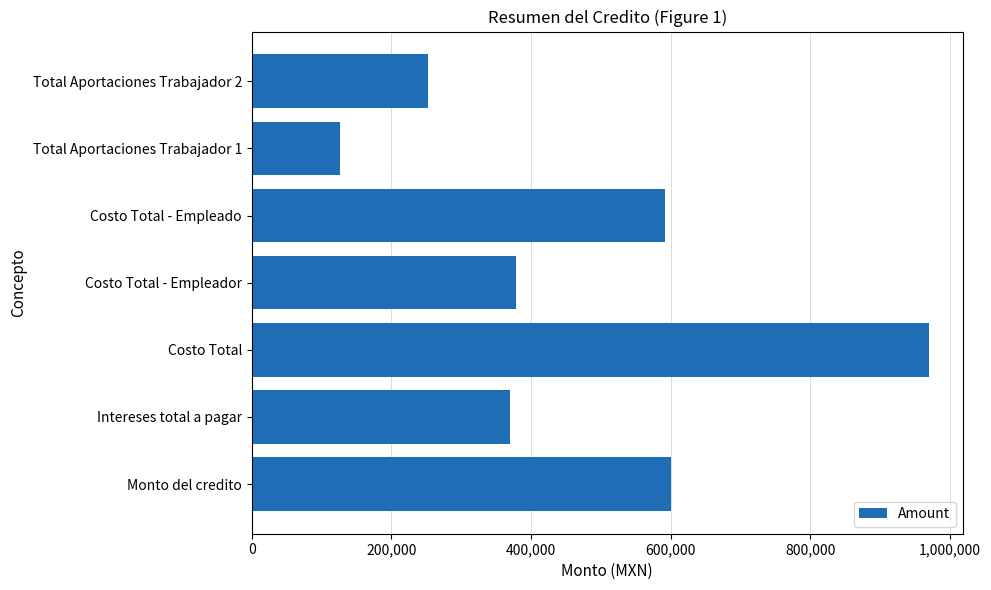

What is the average value?

469507.4